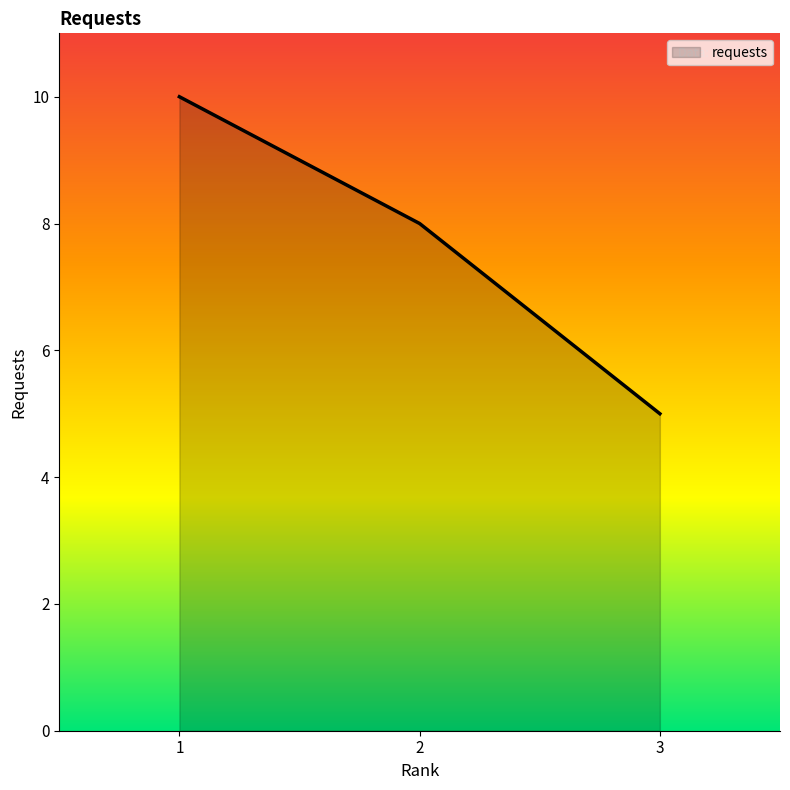

What is the difference between the maximum and minimum values?

5